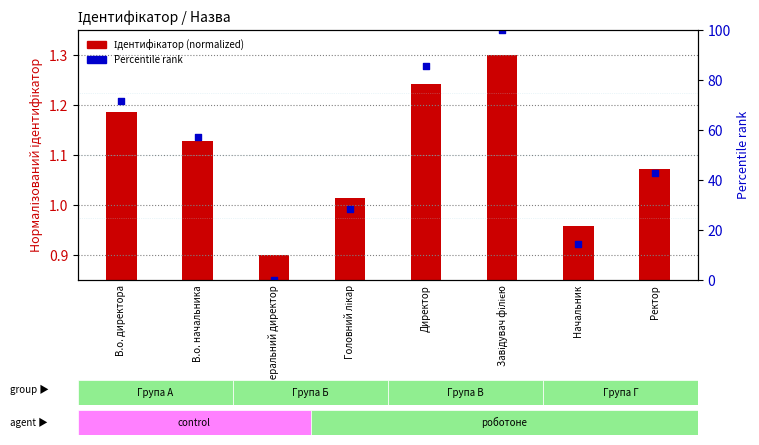

At how many categories does at least one series exceed 3?

7